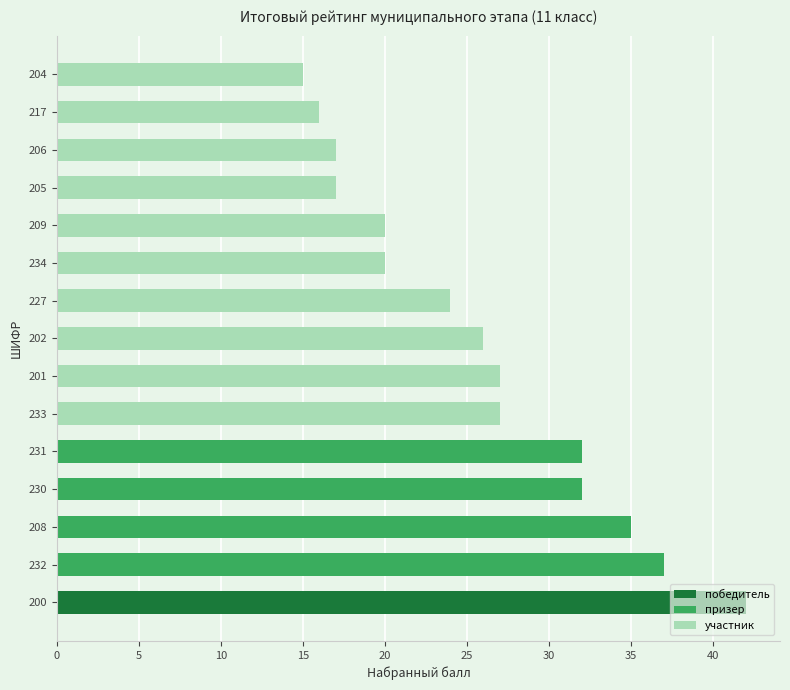

What is the label of the 1st bar from the right?

204